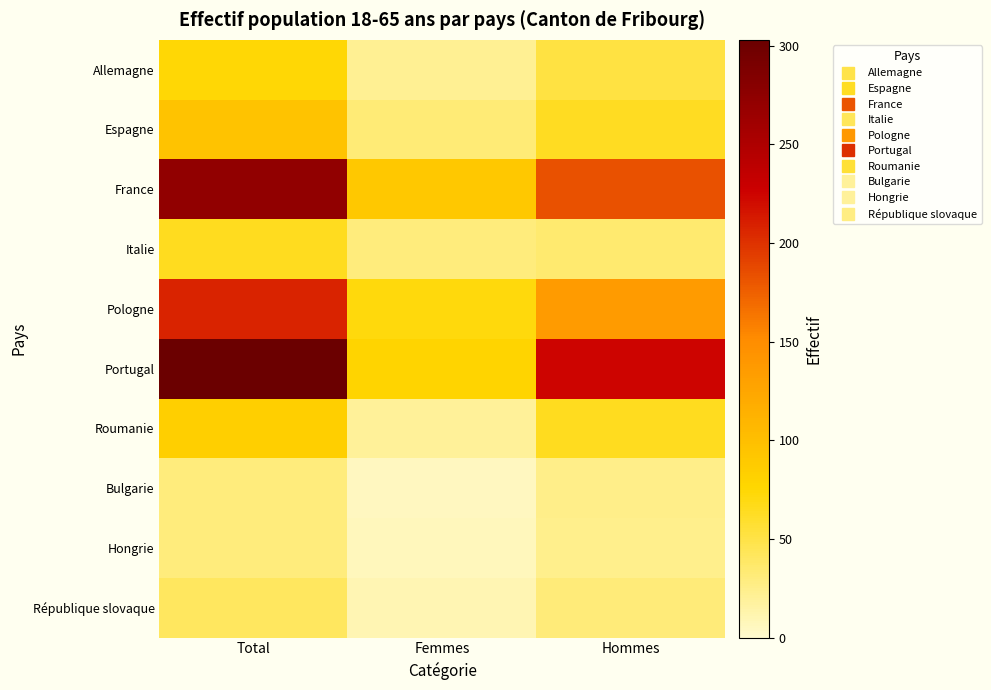

Between Femmes and Total, which is larger?

Total